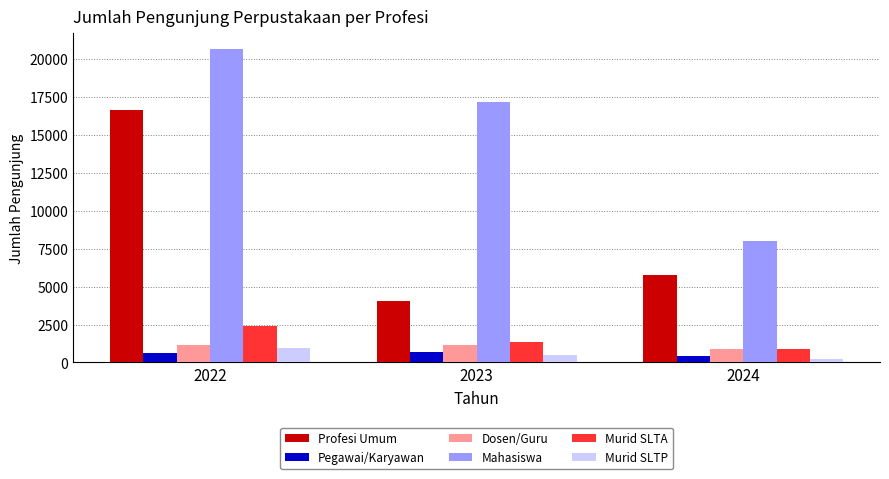

At which category is the sum across all series the highest?

2022